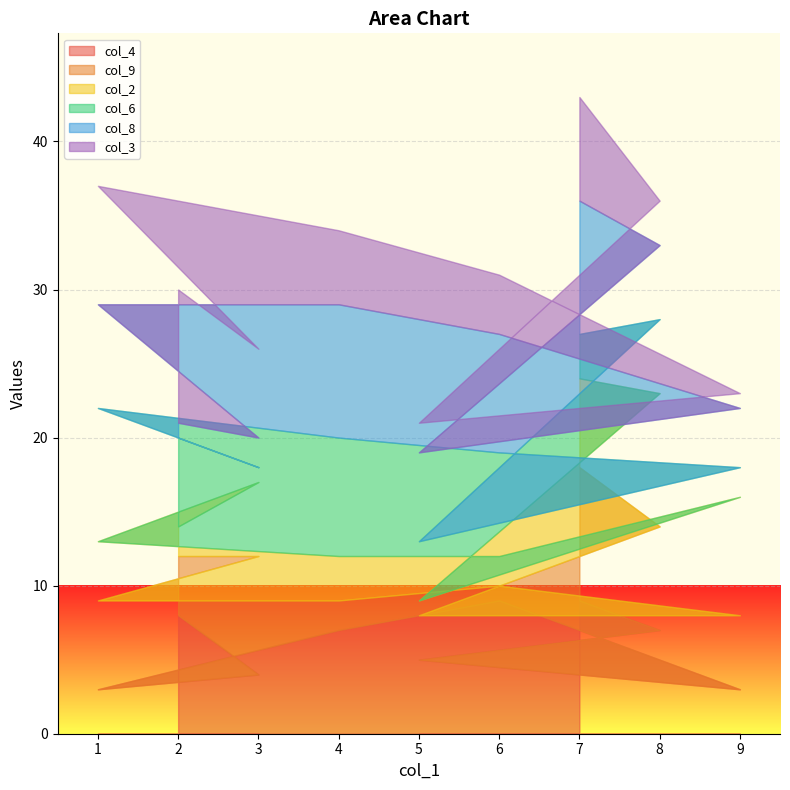

Between 1 and 7, which series saw the biggest shift?

col_4